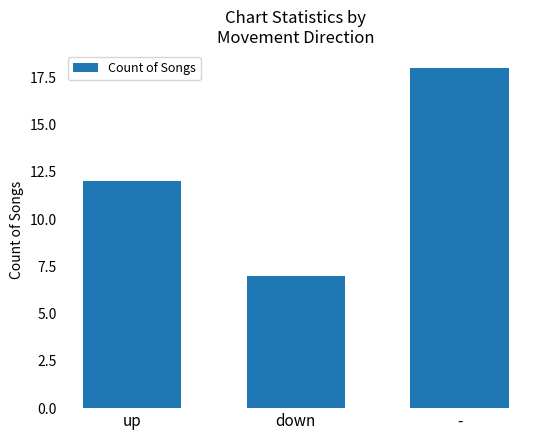

Which label corresponds to the largest value in the chart?

-